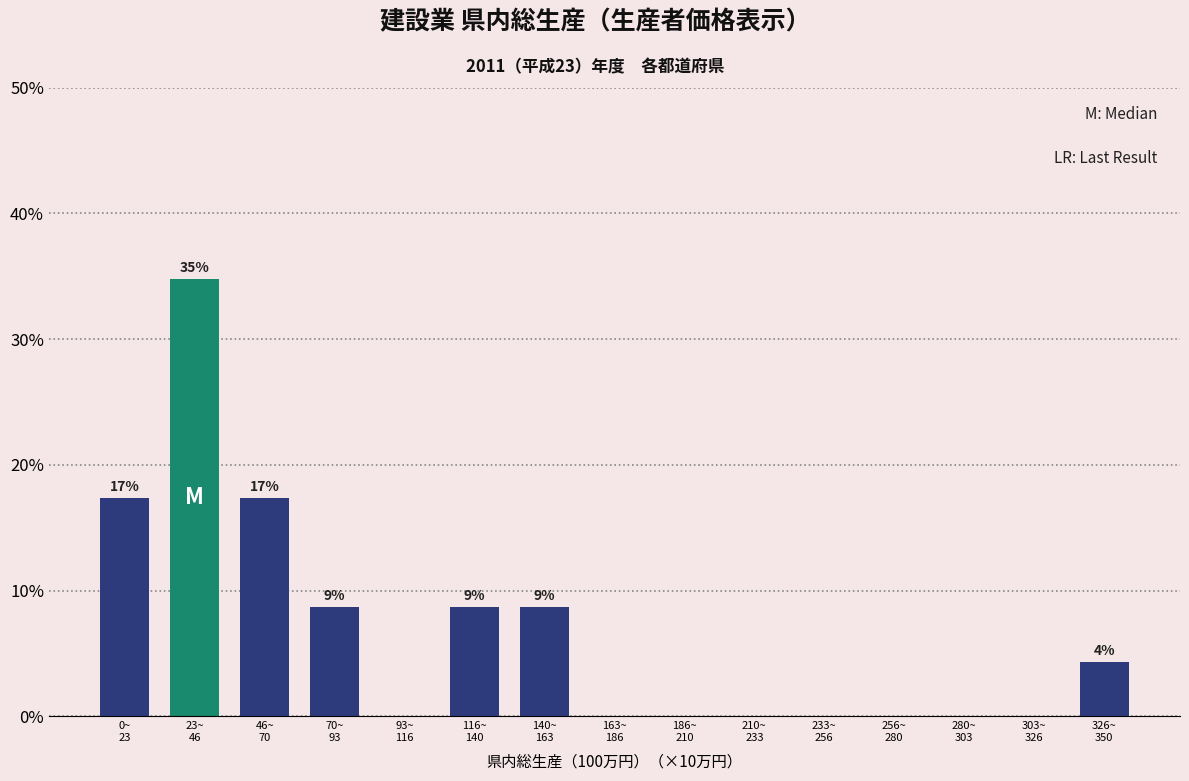

What is the sum of all values?

100.0